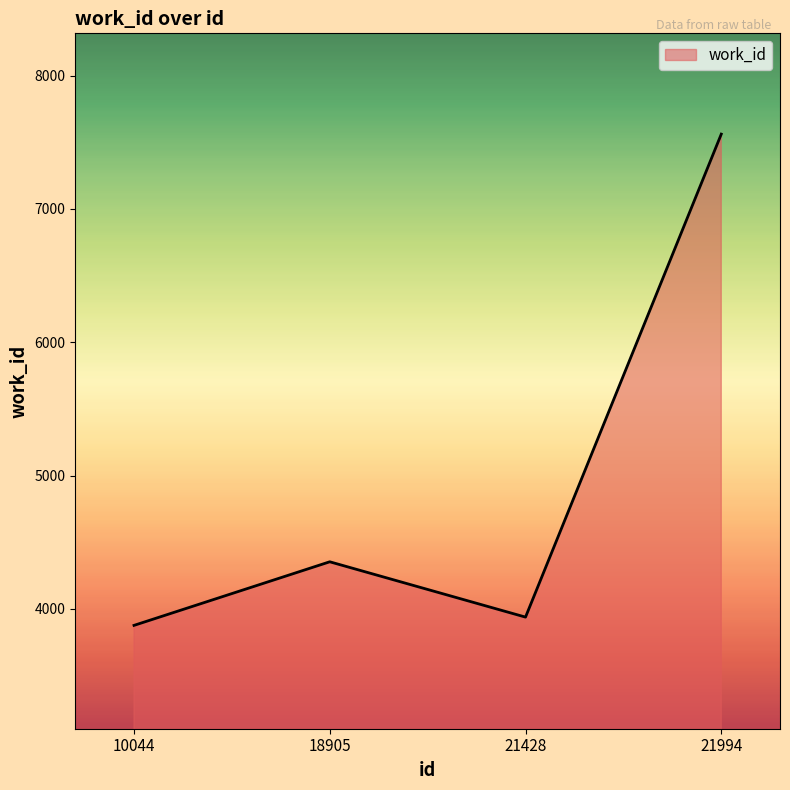

List the labels in order of value, smallest first.

10044, 21428, 18905, 21994